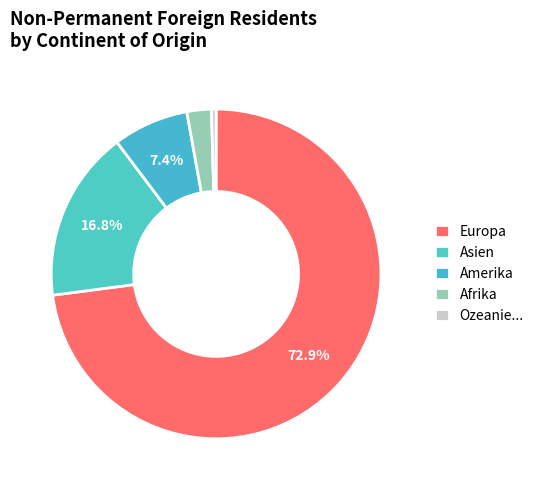

Which slice is the smallest?

Ozeanie...